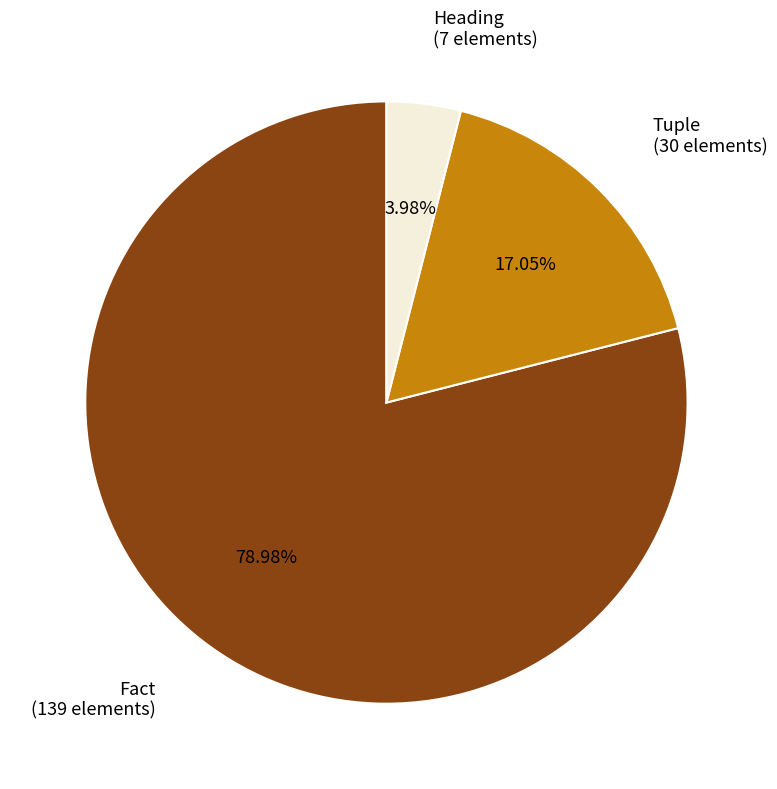

Is it true that Heading is 4% of the pie?

True